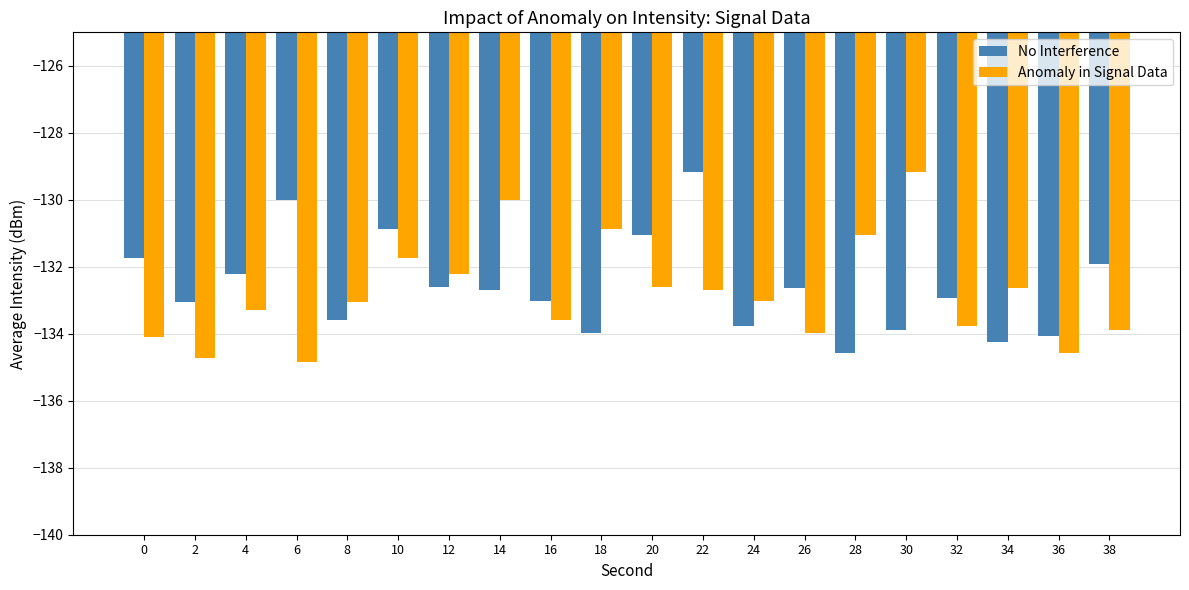

Between 0 and 4, which series saw the biggest shift?

Anomaly in Signal Data